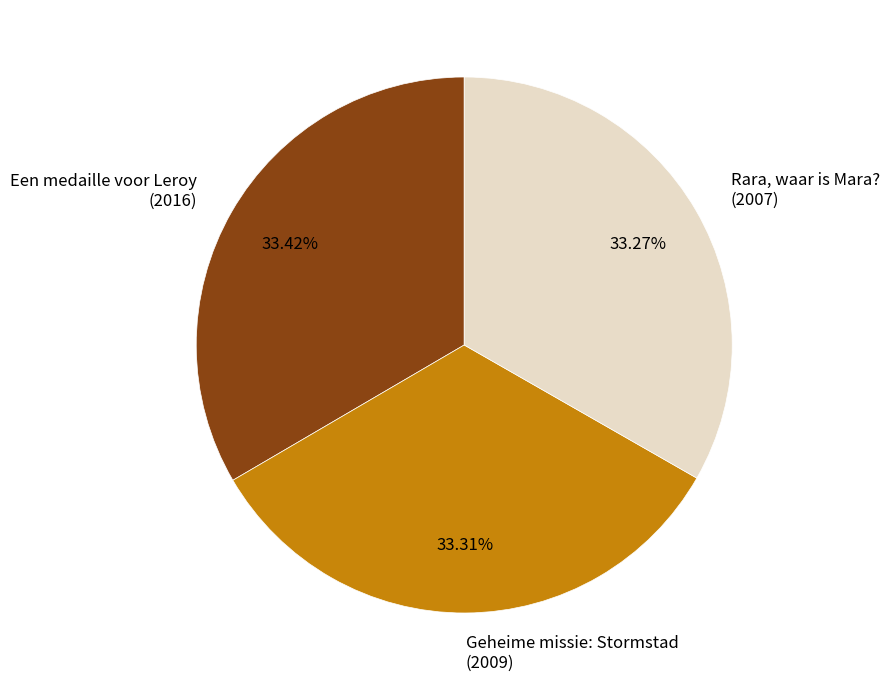

Rank the categories by value from lowest to highest.

Rara, waar is Mara? (2007), Geheime missie: Stormstad (2009), Een medaille voor Leroy (2016)